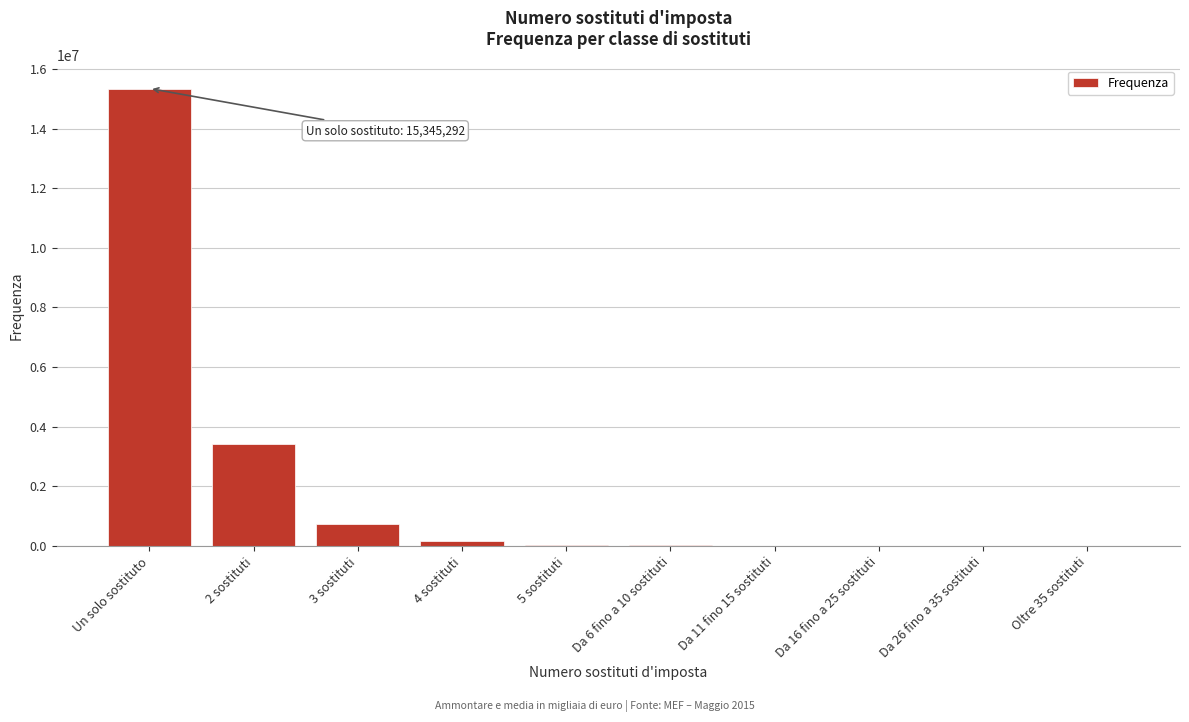

Which label corresponds to the largest value in the chart?

Un solo sostituto